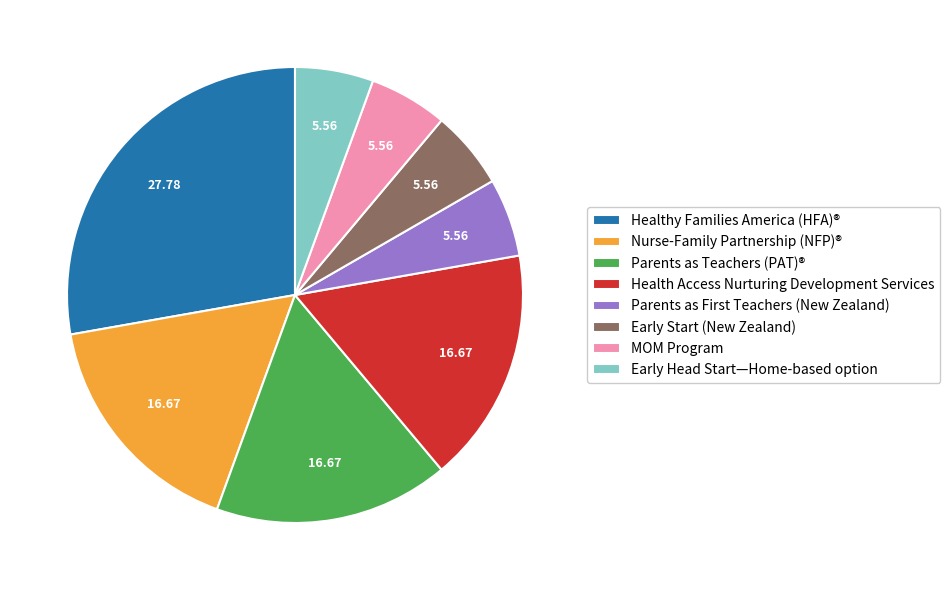

Count the number of slices in the pie.

8